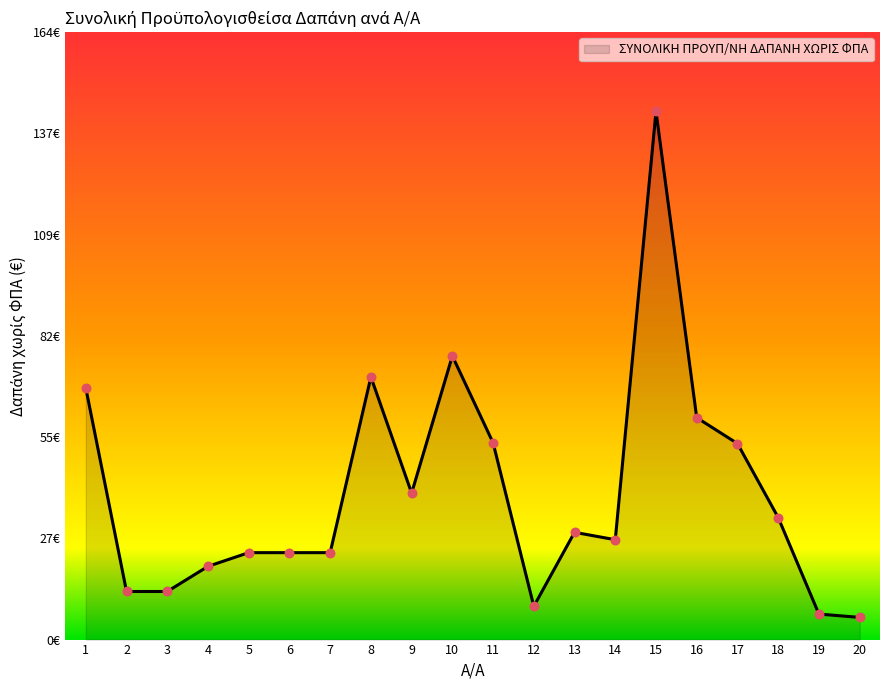

Which has a higher value, 14 or 6?

14